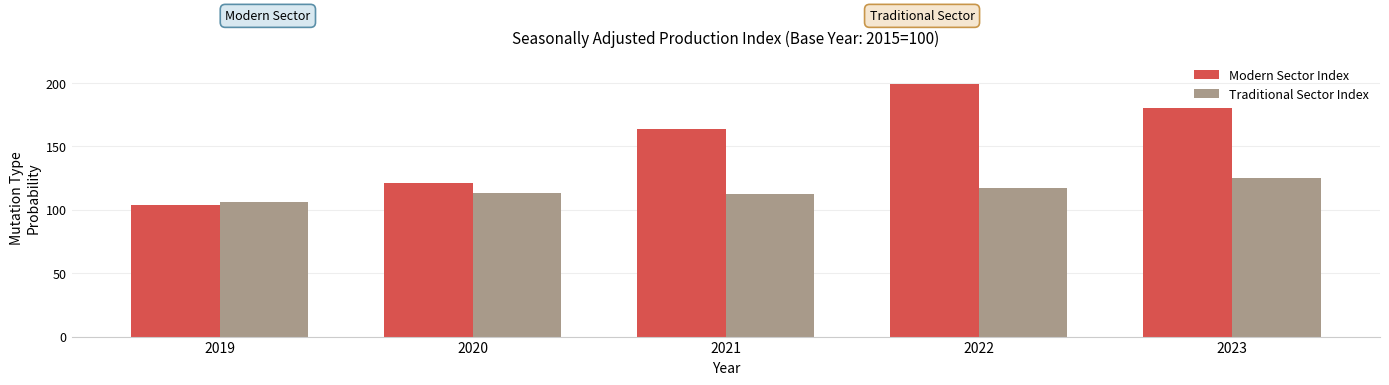

How many bars are there in each group?

2